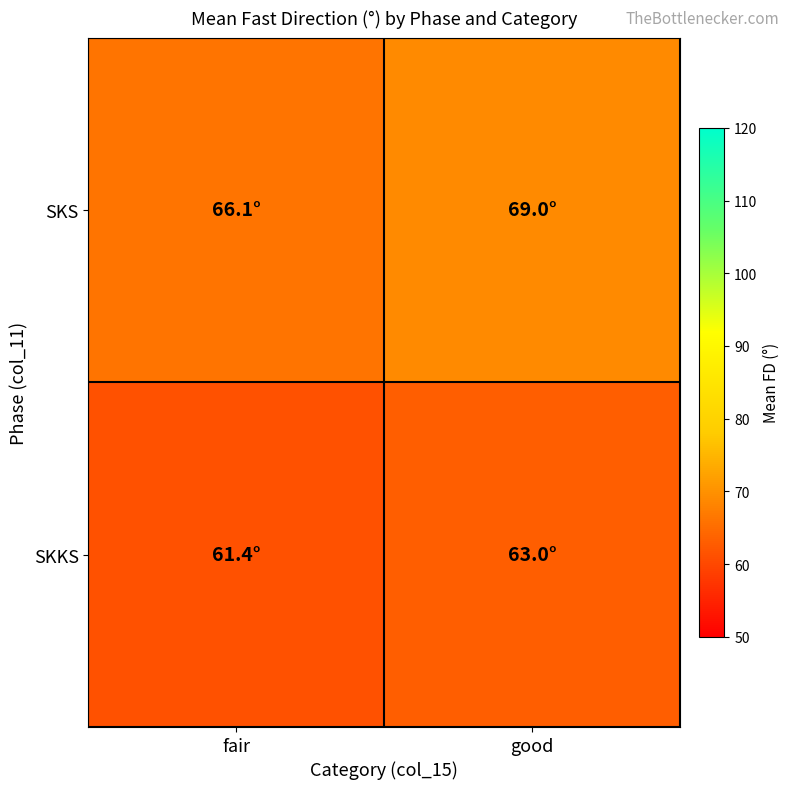

At which category is the sum across all series the highest?

good